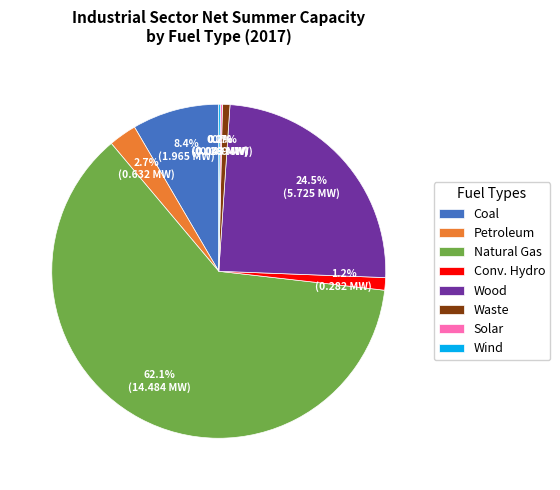

Between Wood and Natural Gas, which is larger?

Natural Gas